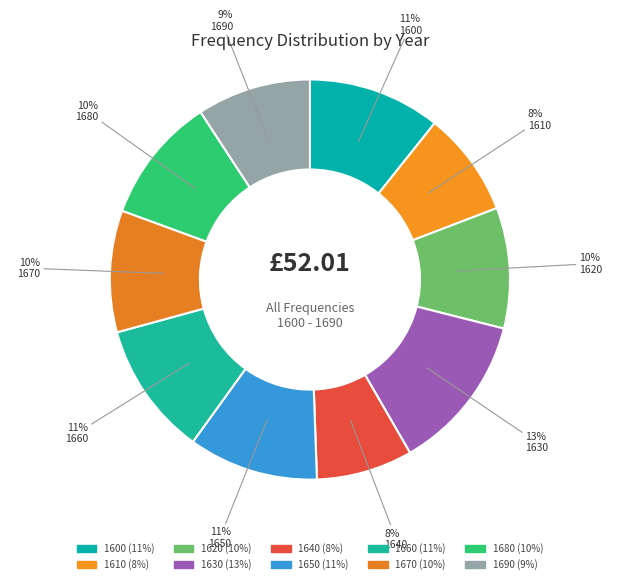

How many segments does this pie chart have?

10